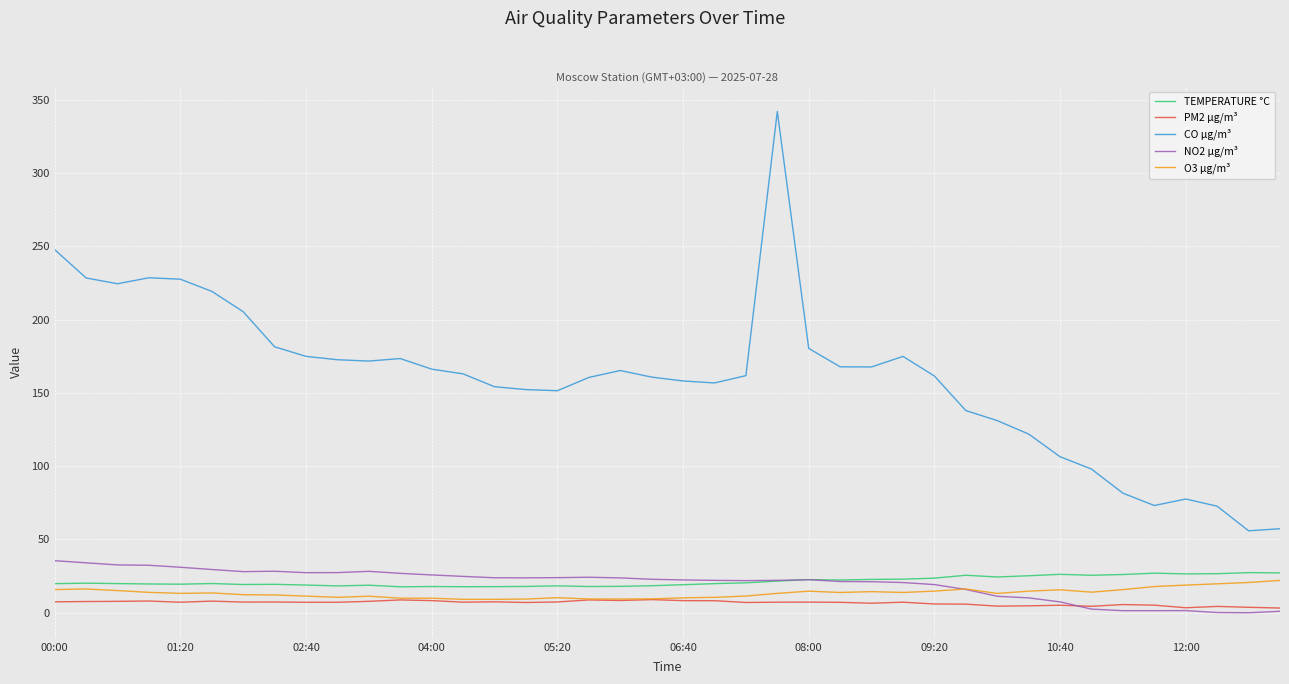

Which series has the widest spread of values?

CO µg/m³